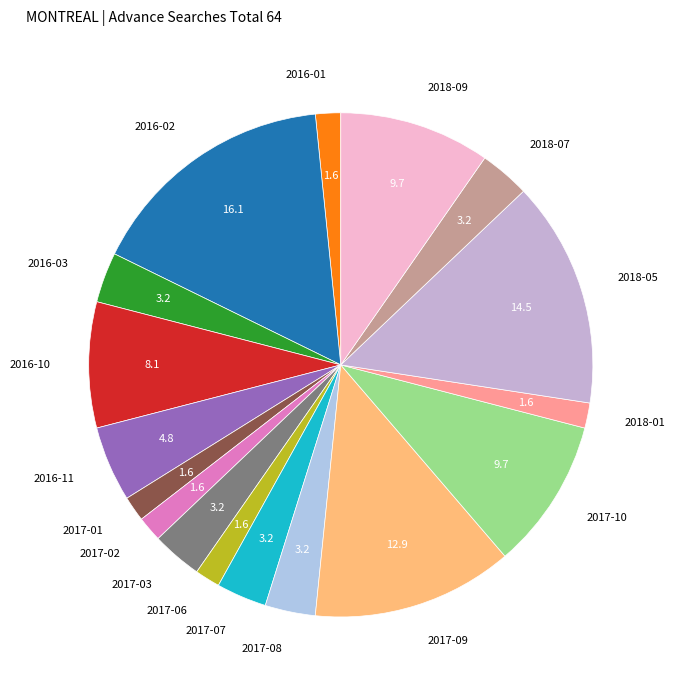

Which category has the biggest portion of the pie?

2016-02